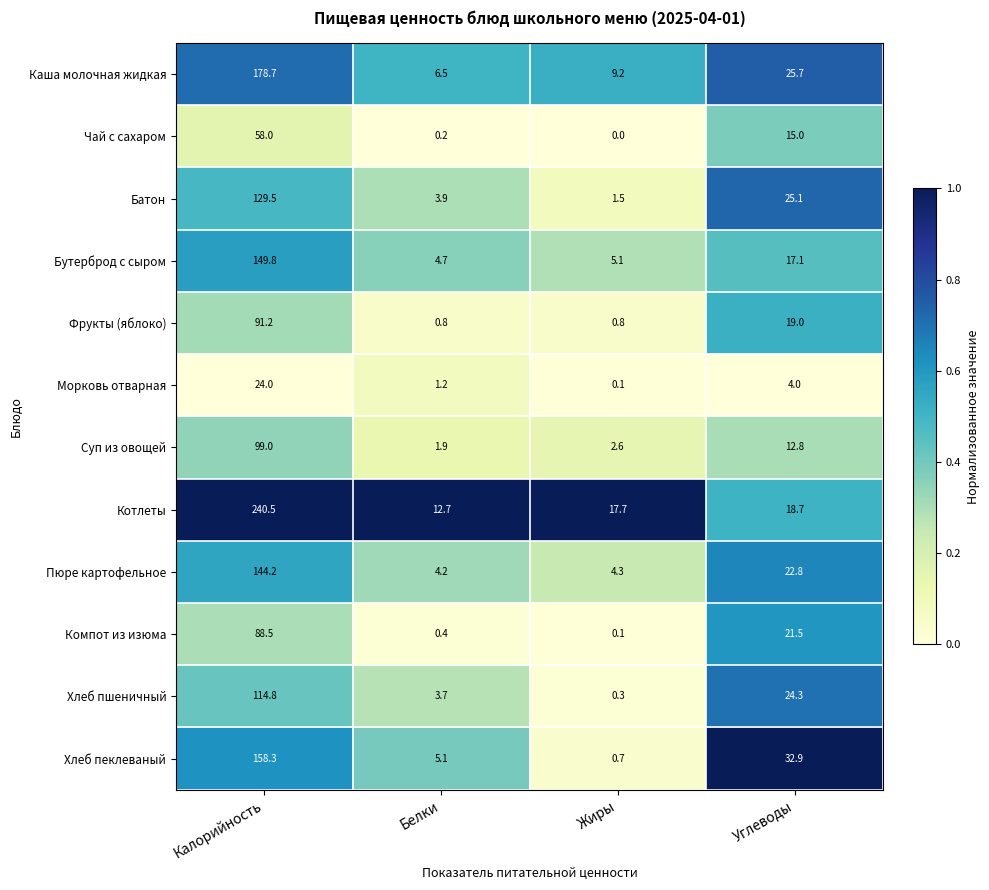

What is the sum of the Каша молочная жидкая values at Калорийность and Углеводы?

204.4